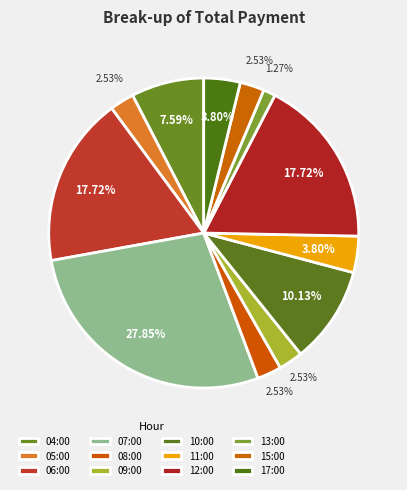

To the nearest percent, what is the difference between the 13:00 and 15:00 slice percentages?

1%